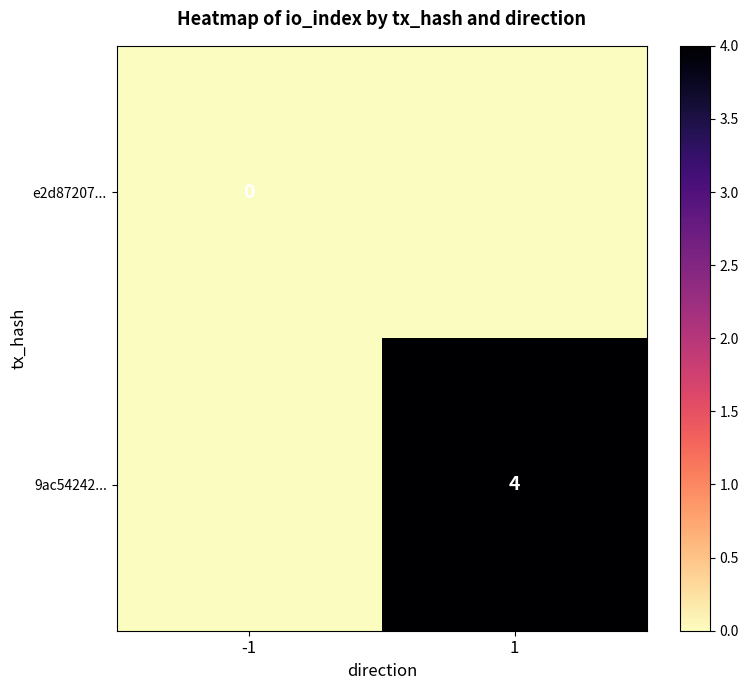

The value of 9ac54242... at 1 is 7. True or false?

False